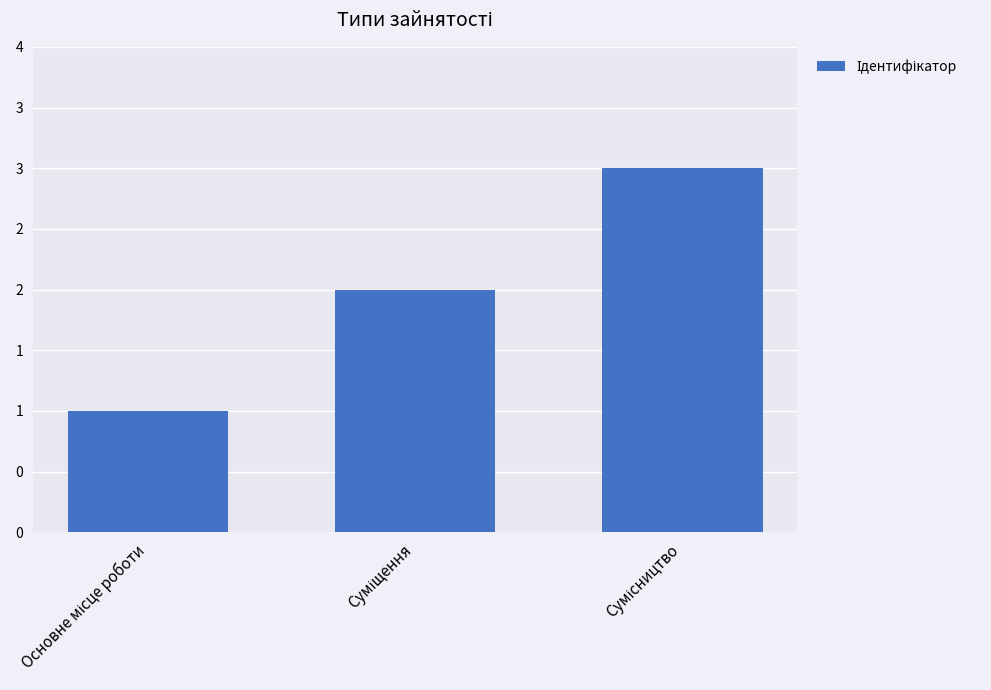

Which label corresponds to the smallest value in the chart?

Основне місце роботи